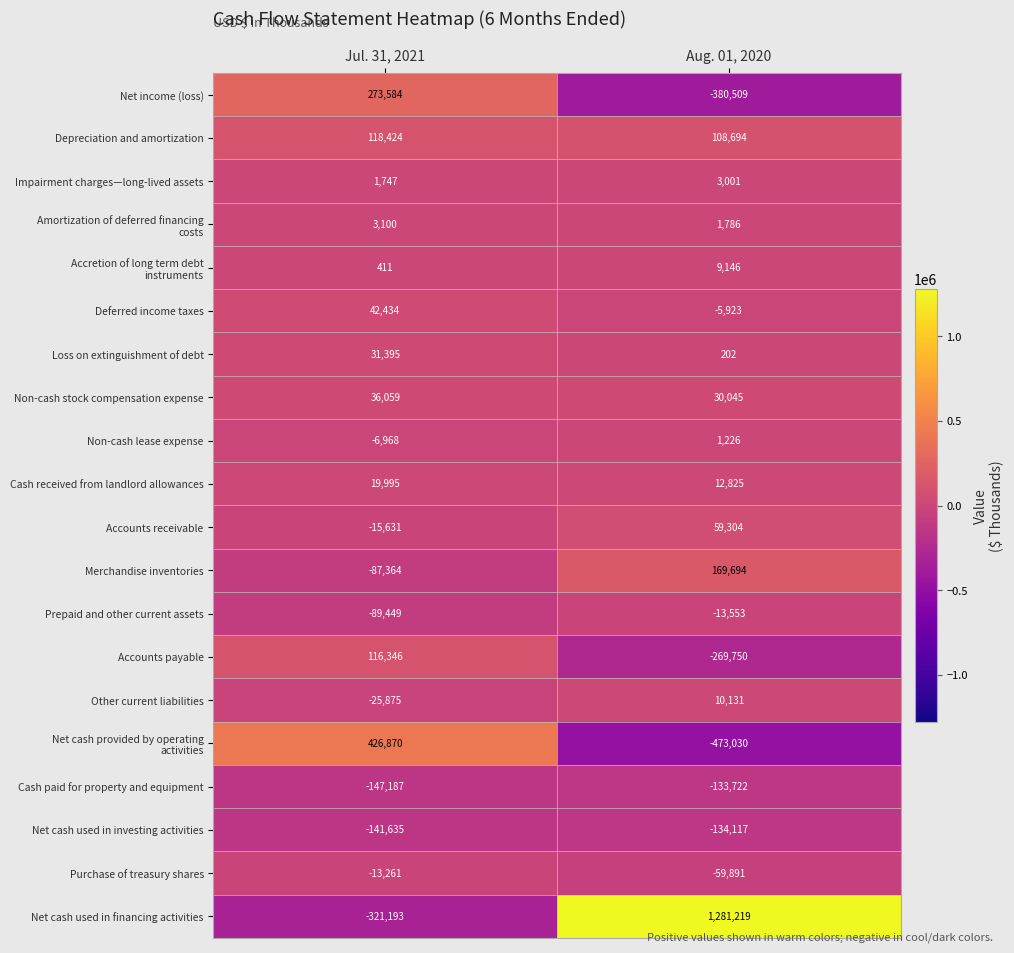

Which series has the largest total across all categories?

Net cash used in financing activities